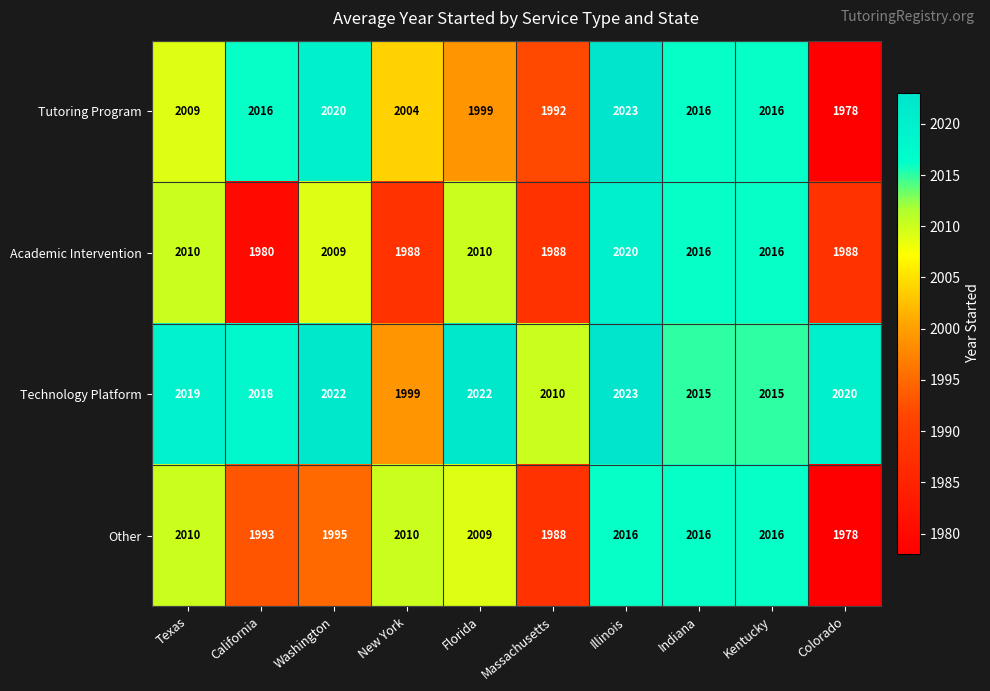

At which category is the sum across all series the highest?

Illinois